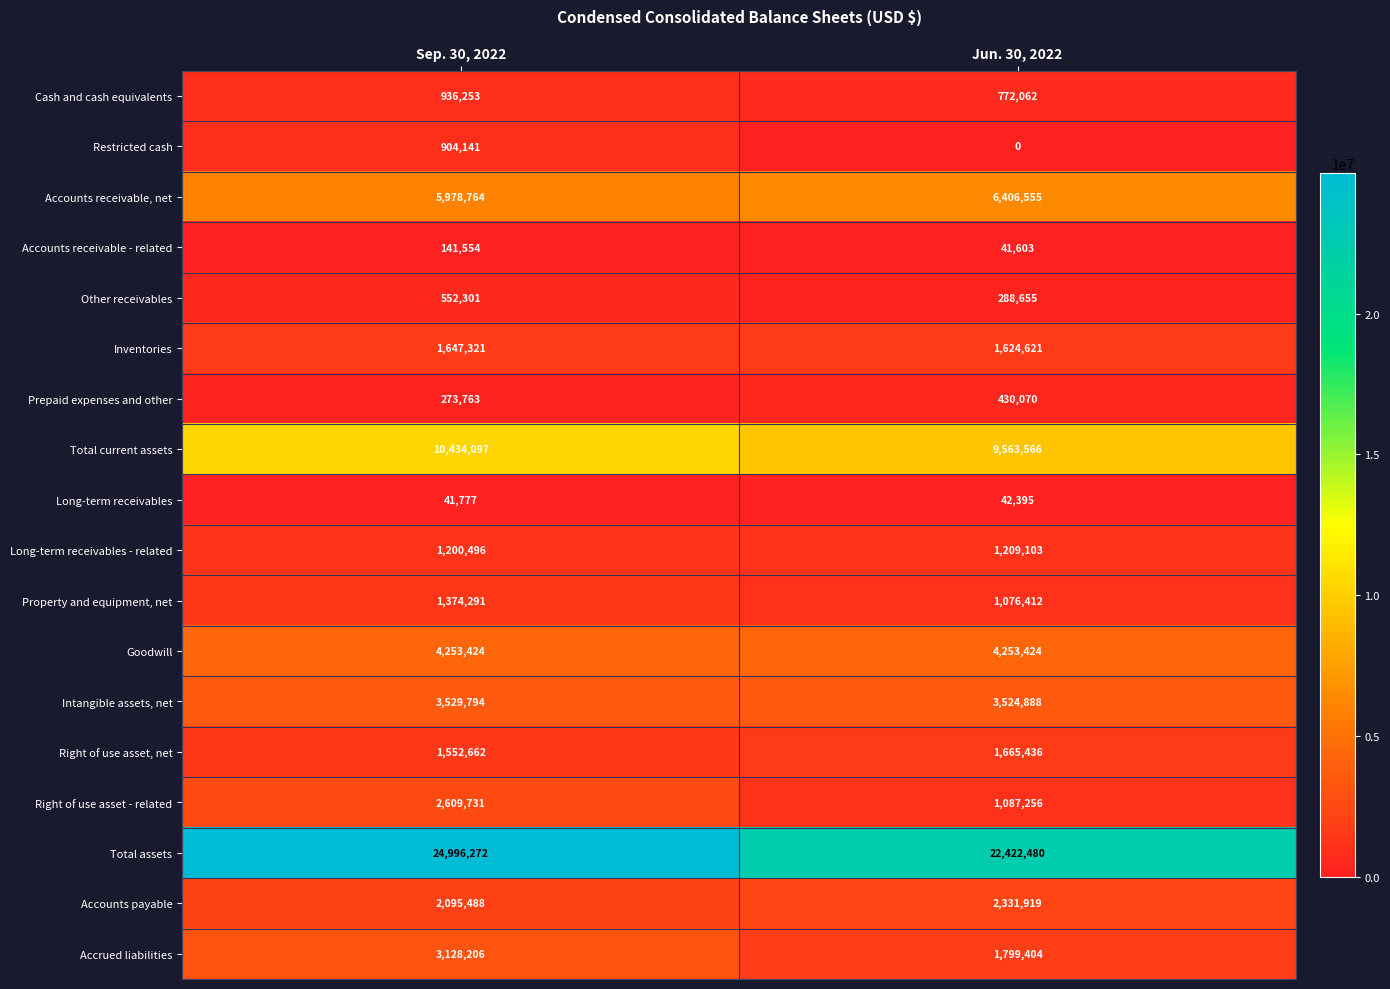

At which label is Property and equipment, net closest to 1225351?

Jun. 30, 2022